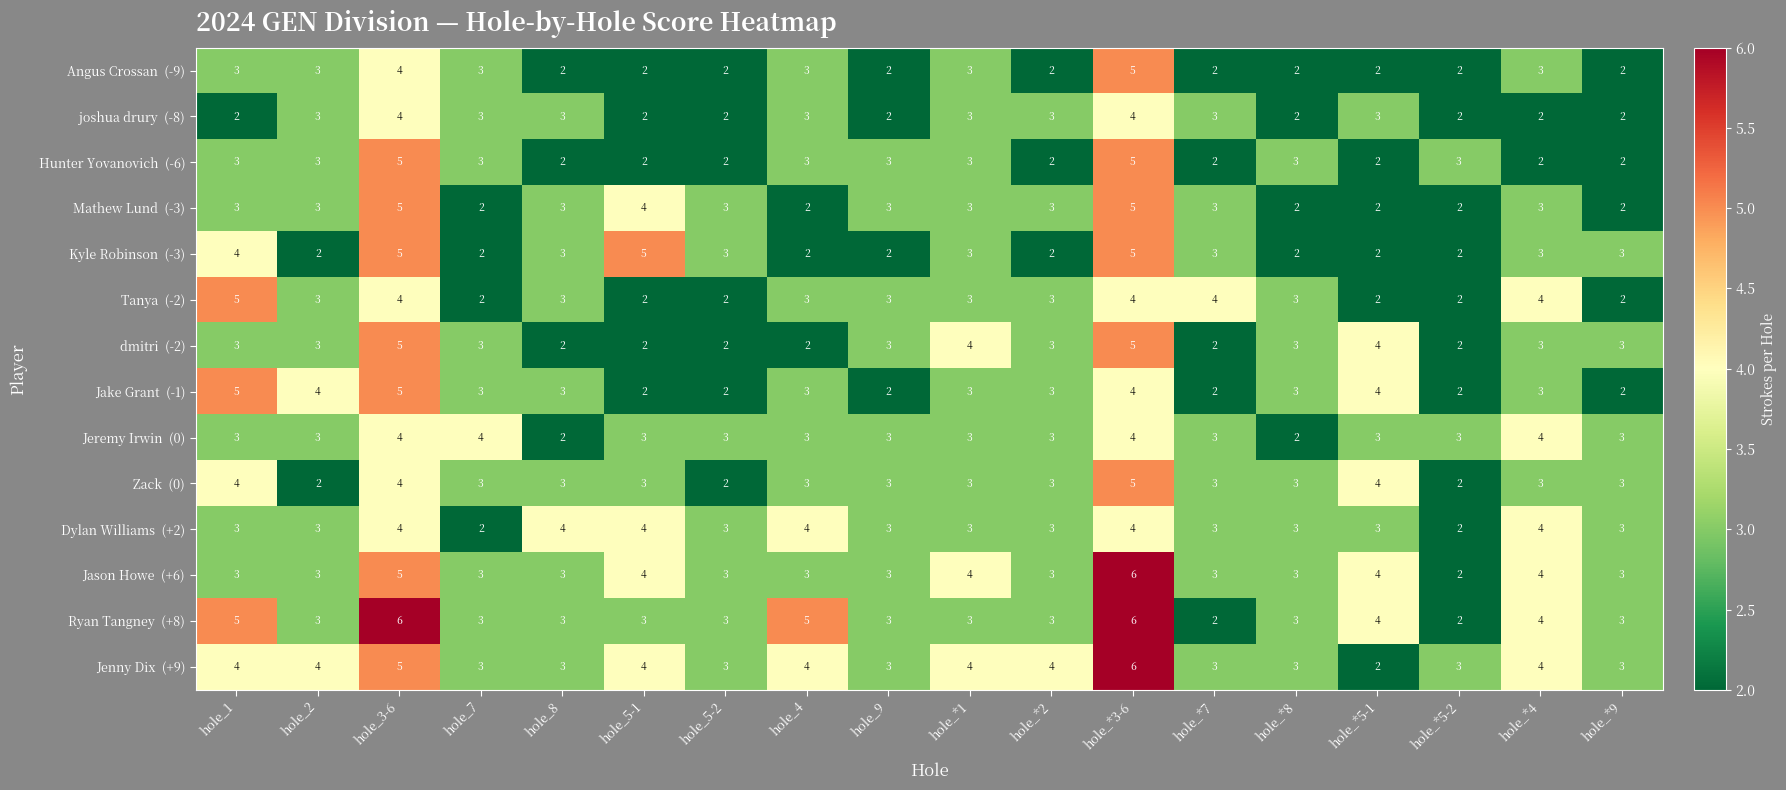

What is the spread (max minus min) of values at hole_5-1?

3